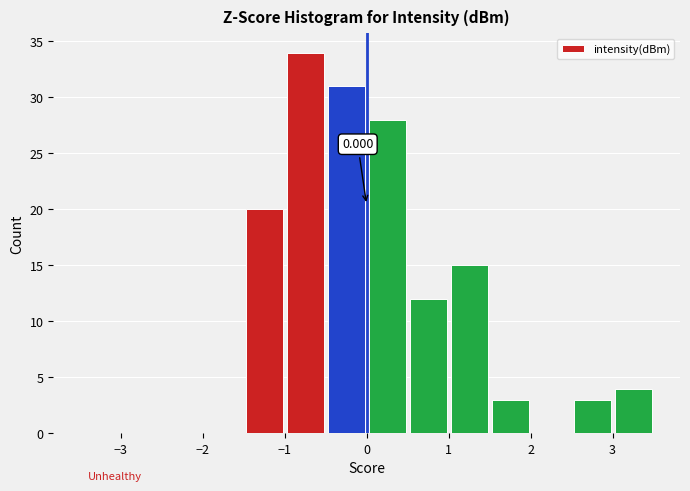

Which range on the x-axis has the tallest bar?

-1.0 to -0.5